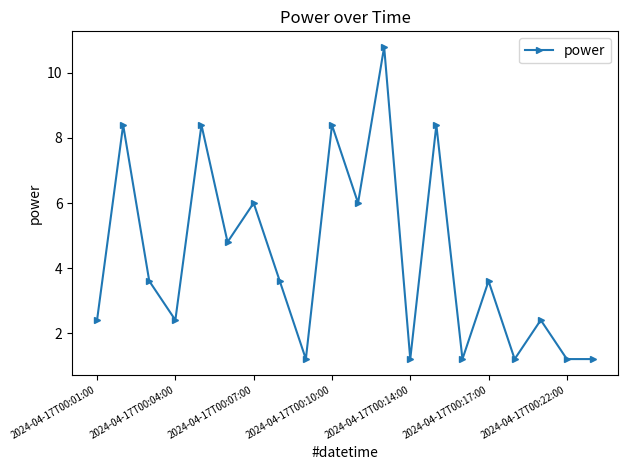

How many interior local peaks (higher than both neighbors) does the data have?

8